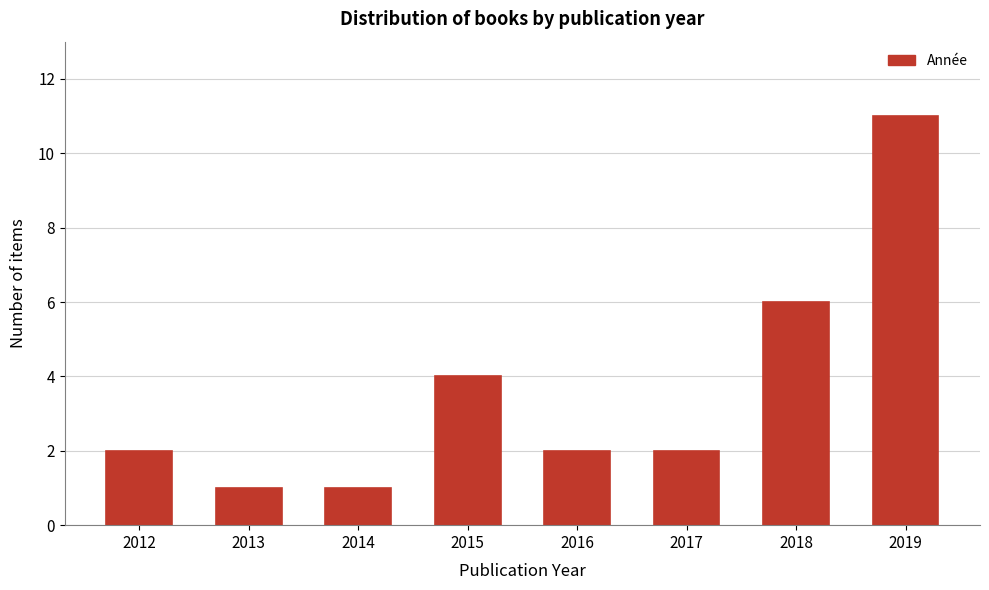

Reading left to right, list all the values displayed in this chart.

2012=2	2013=1	2014=1	2015=4	2016=2	2017=2	2018=6	2019=11